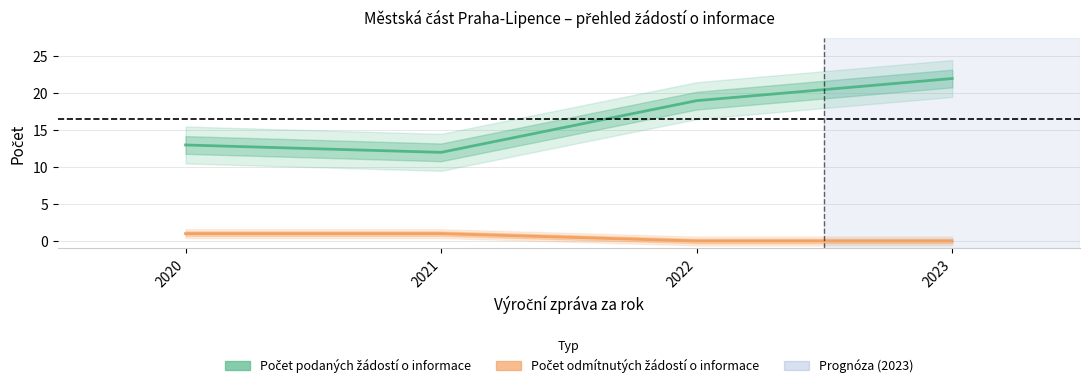

Rank the series by their average value, from lowest to highest.

Počet odmítnutých žádostí o informace, Počet podaných žádostí o informace